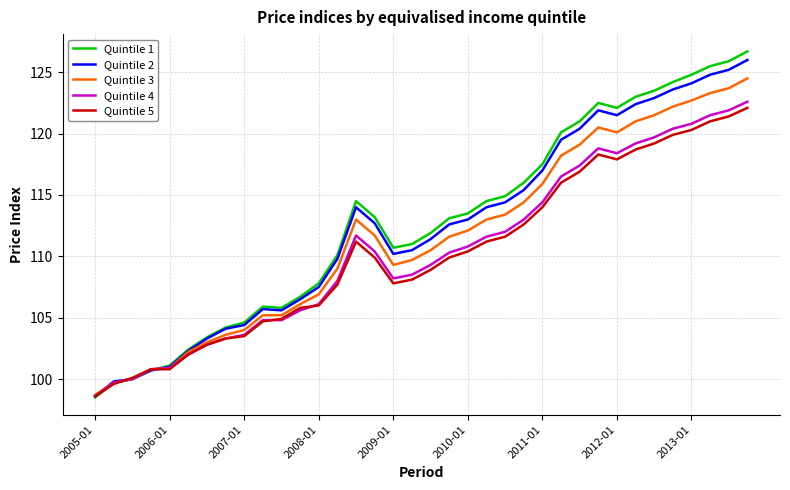

What is the minimum value for Quintile 4?

98.6